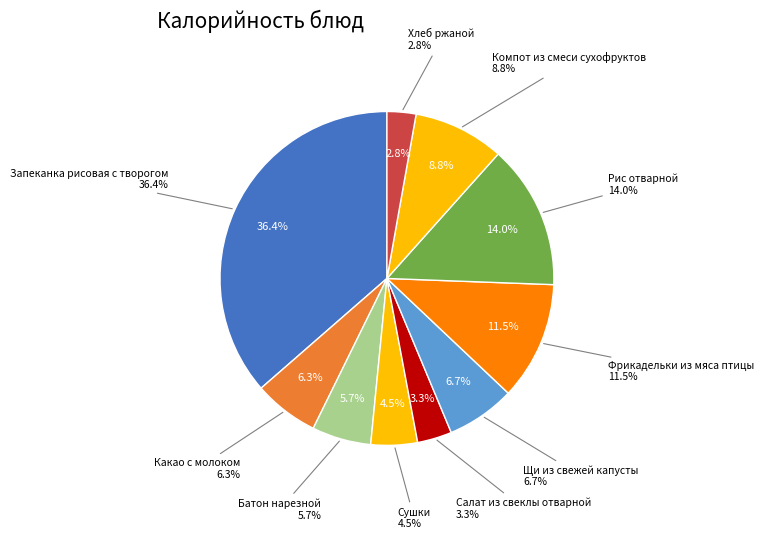

Which slice is the smallest?

Хлеб ржаной